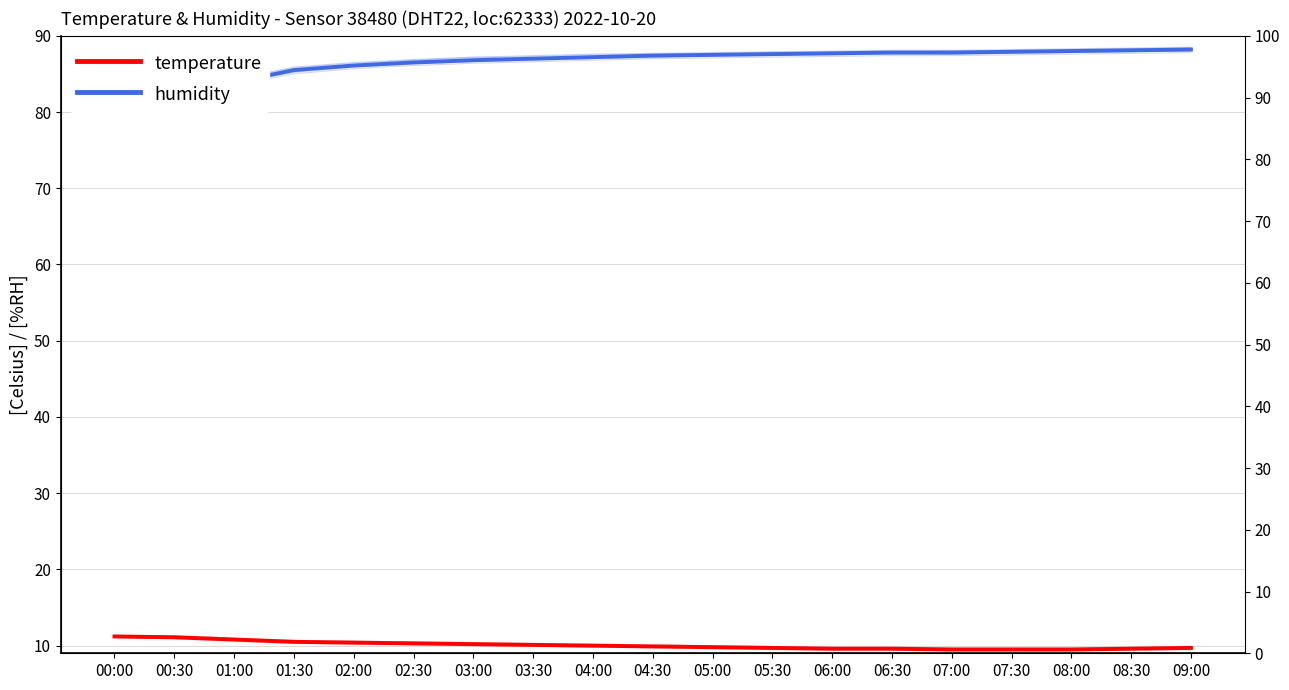

What is the minimum value for temperature?

9.5